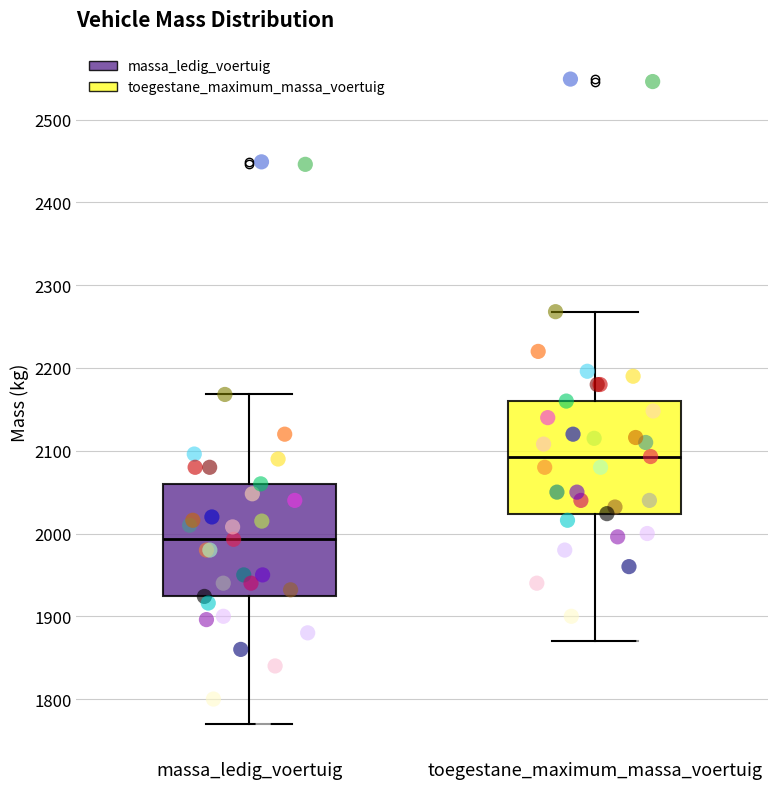

Reading left to right, transcribe this box plot: for each box, give where its median line is, the range the box spans, and where its two whiskers end, as read against the y-axis. The values are not printed on the chart, so give them approximately, as read against the axis.

massa_ledig_voertuig: median 1990, box 1920 to 2060, whiskers 1770 to 2170
toegestane_maximum_massa_voertuig: median 2090, box 2020 to 2160, whiskers 1870 to 2270